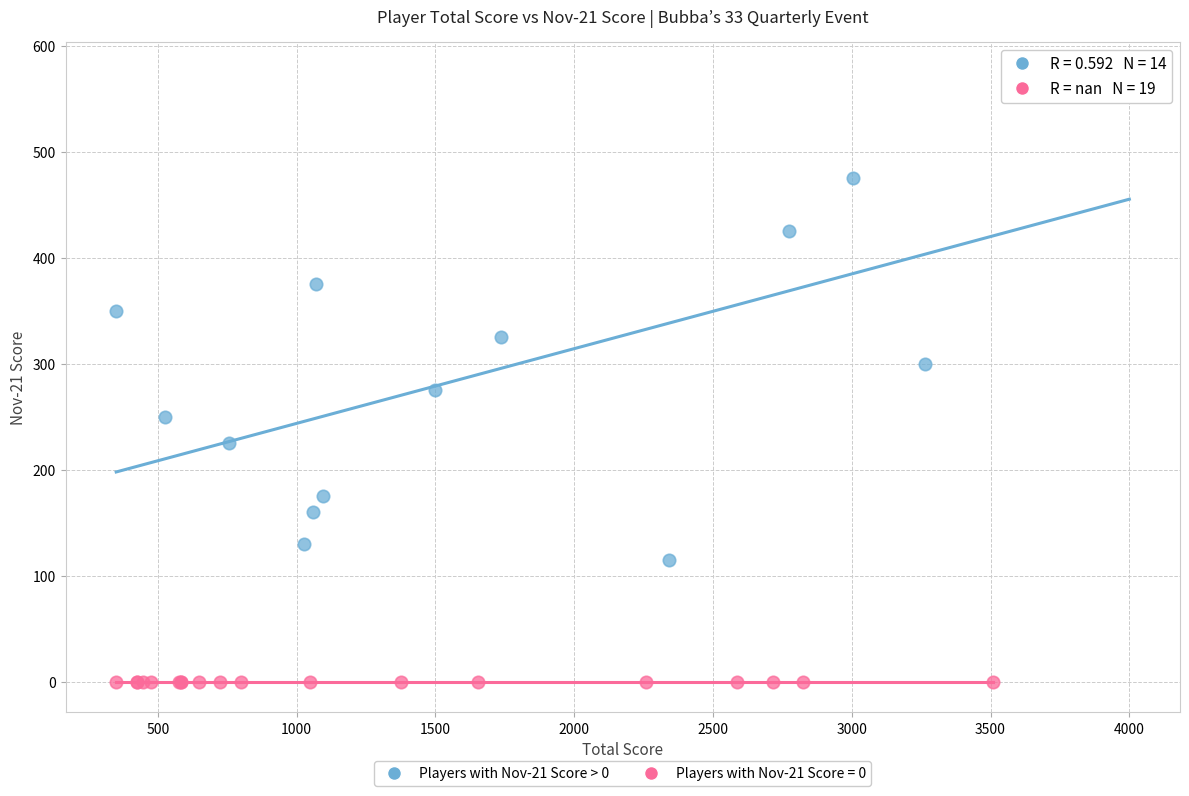

Which series contains the highest Y value?

Players with Nov-21 Score > 0